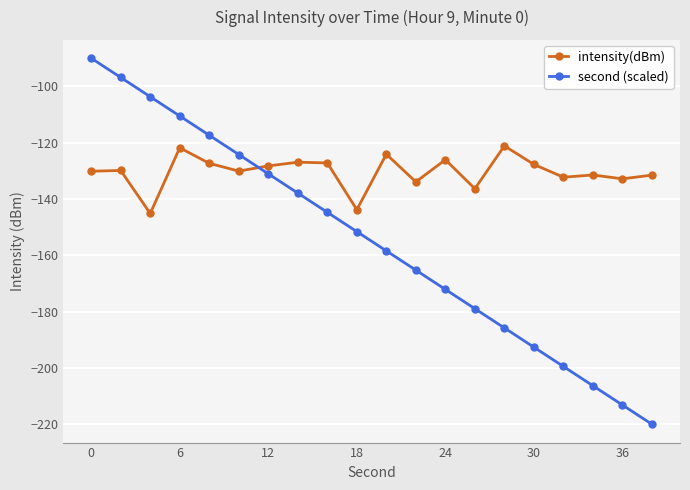

How many intersections are there between second (scaled) and intensity(dBm)?

1